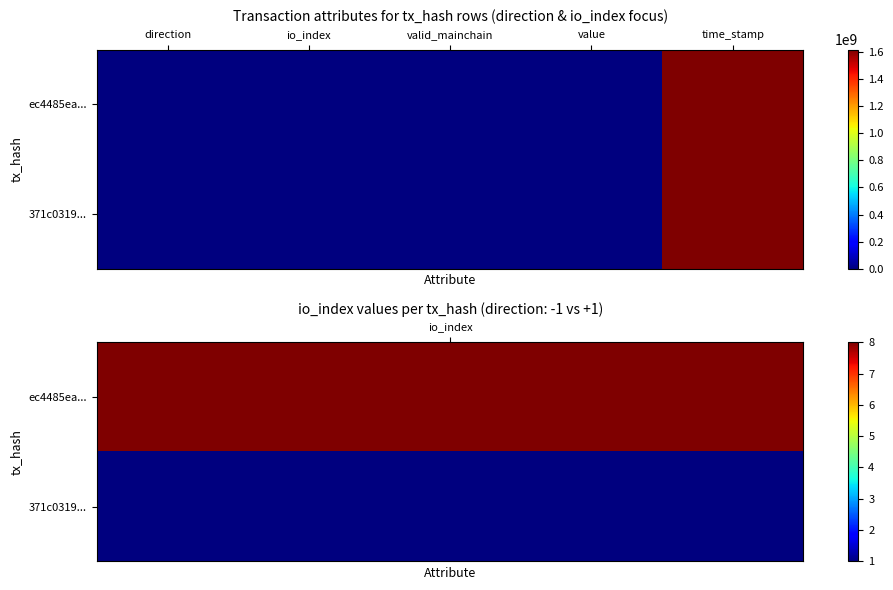

Which label corresponds to the smallest value in the chart?

direction